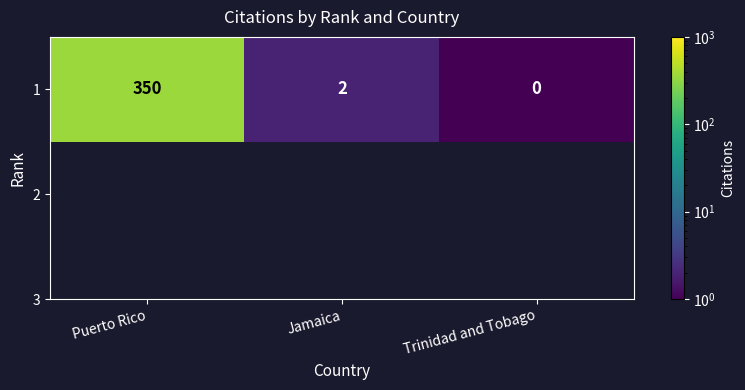

Which has a higher value, Jamaica or Trinidad and Tobago?

Jamaica